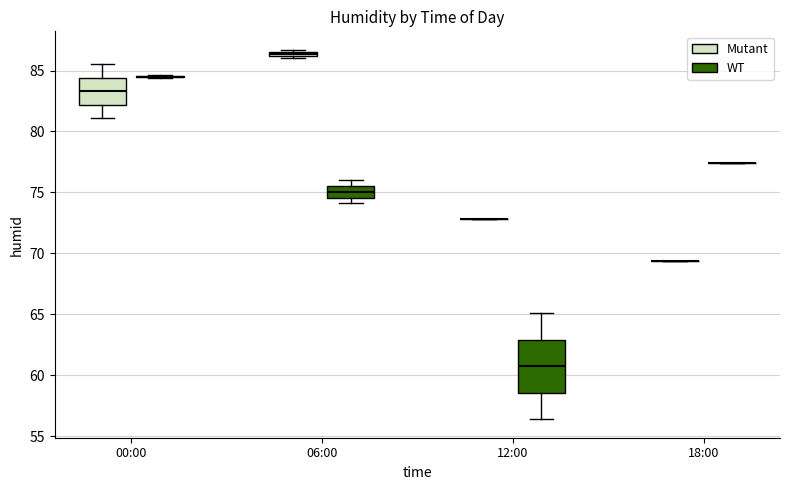

Comparing the boxes themselves (not the whiskers), which one is the tallest?

12:00 (WT)